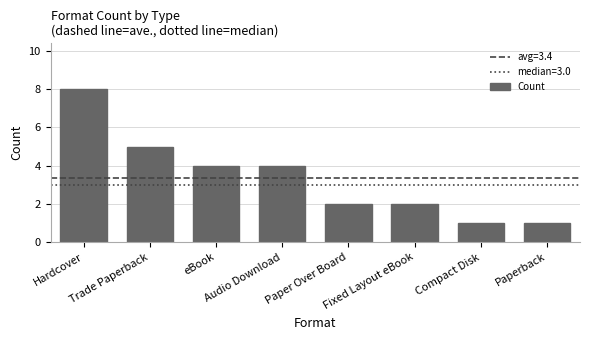

Where does the data first go above 4?

Hardcover